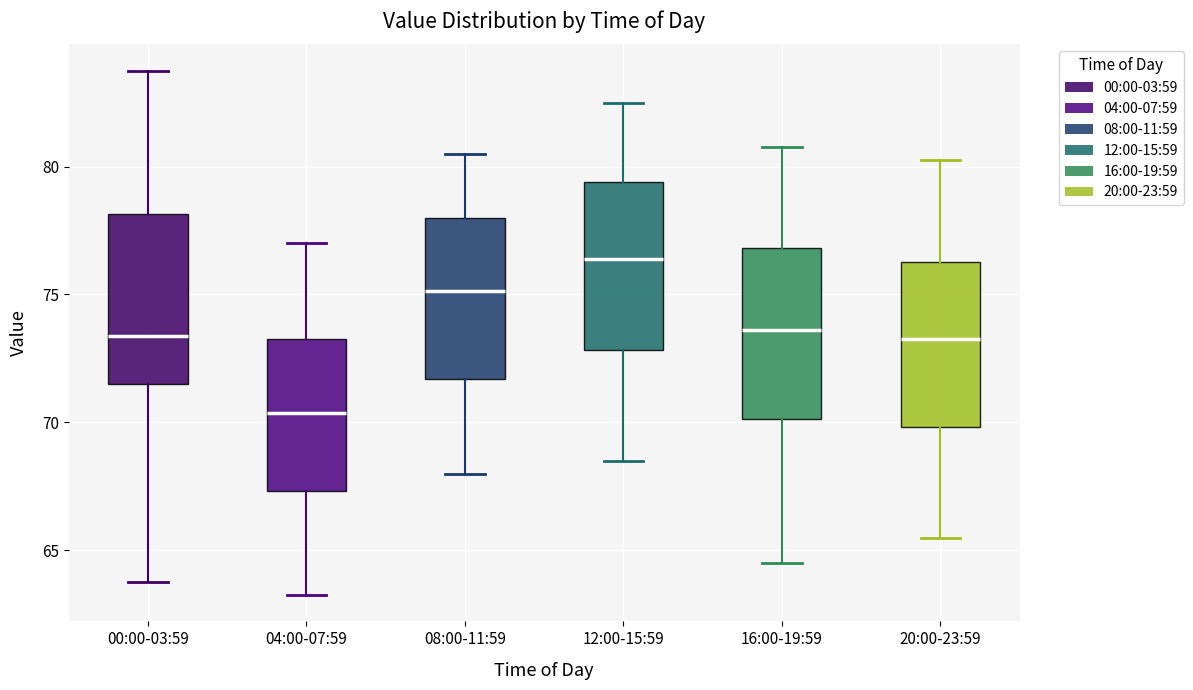

Where does the median line of the box for 00:00-03:59 sit on the y-axis? The values are not printed on the chart, so give them approximately, as read against the axis.

73.5